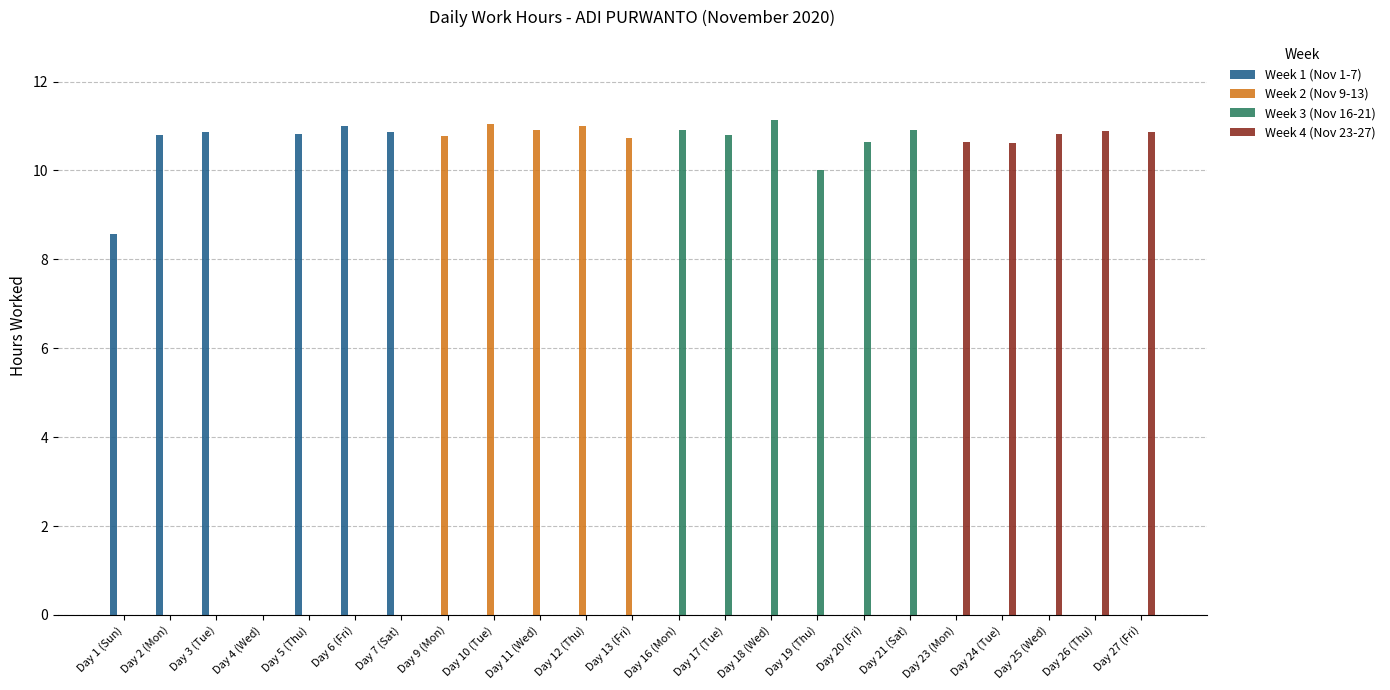

The value of Week 1 (Nov 1-7) at Day 5 (Thu) is 2.8. True or false?

False